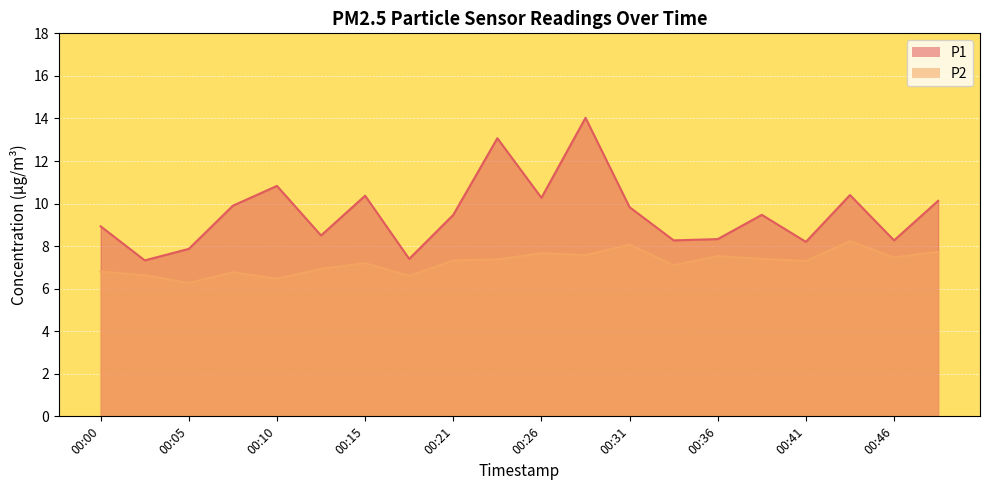

At which category is the sum across all series the highest?

00:28